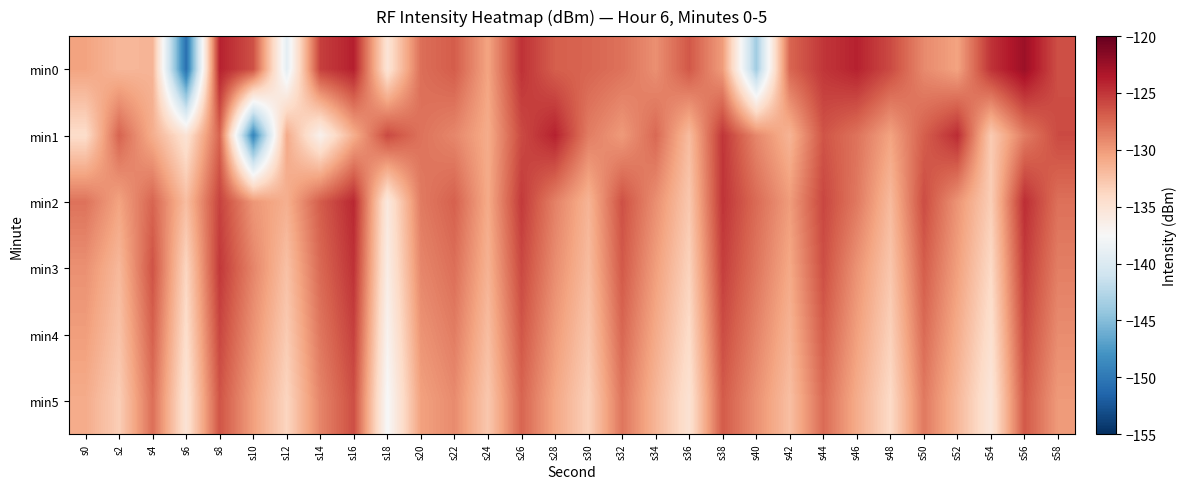

At s34, list the series in order from smallest to largest.

min5, min4, min3, min0, min2, min1